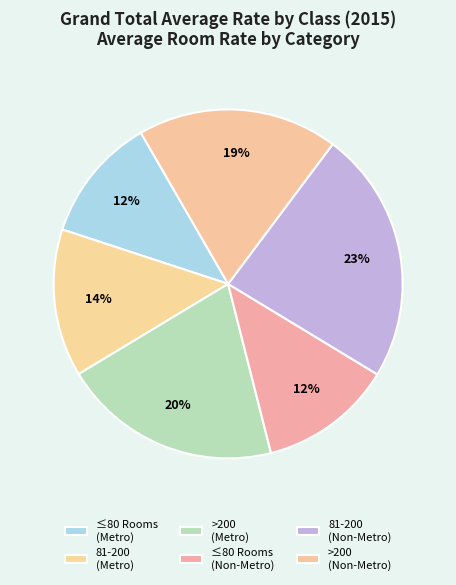

Rank the categories by value from lowest to highest.

80 or less Rooms (Metro), 80 or less Rooms (Non Metro), 81 to 200 (Metro), Over 200 (Non Metro), Over 200 (Metro), 81 to 200 (Non Metro)